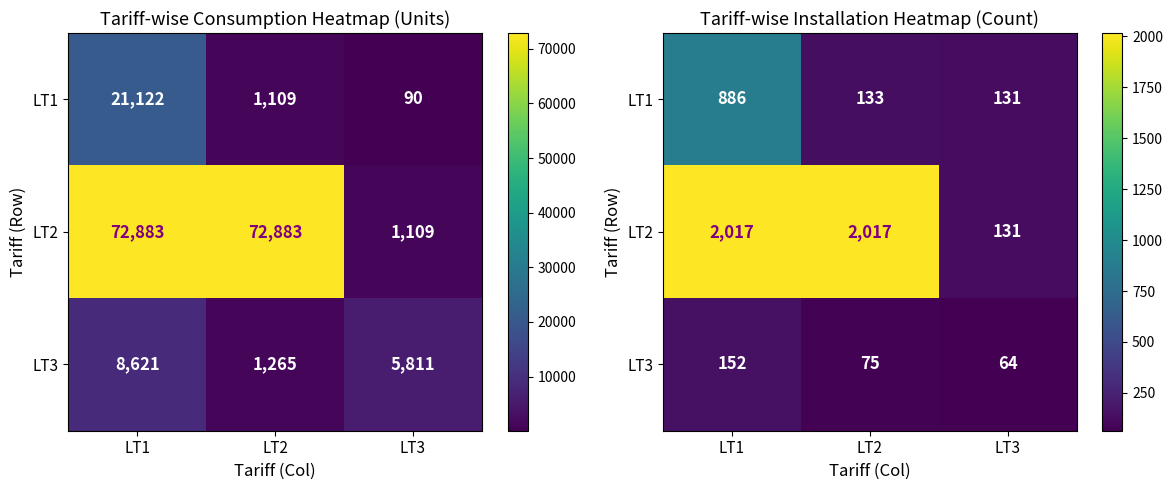

What is the lowest value of the LT1 series?

131